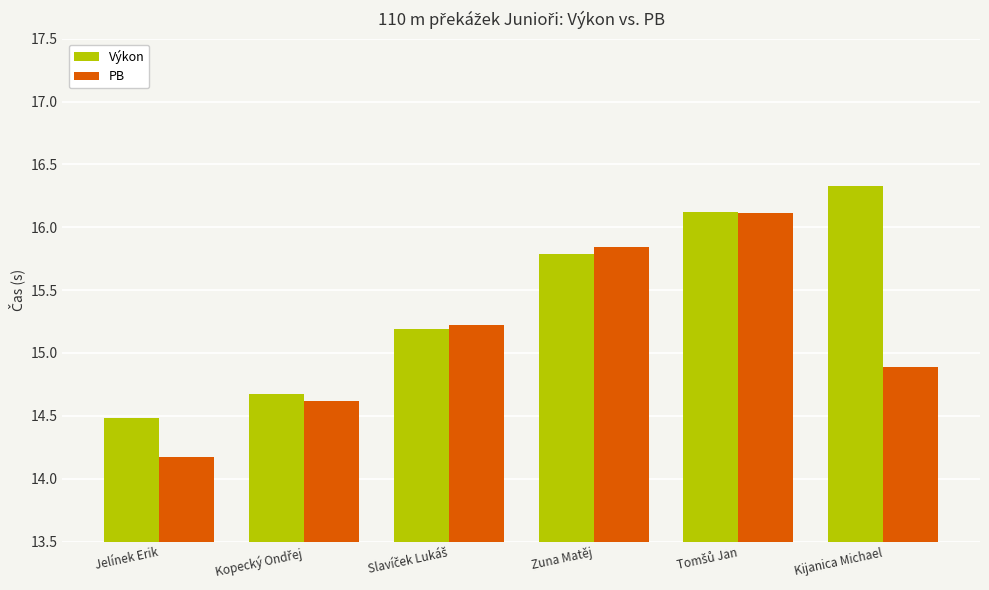

What is the approximate value of PB at Jelínek Erik?

14.2